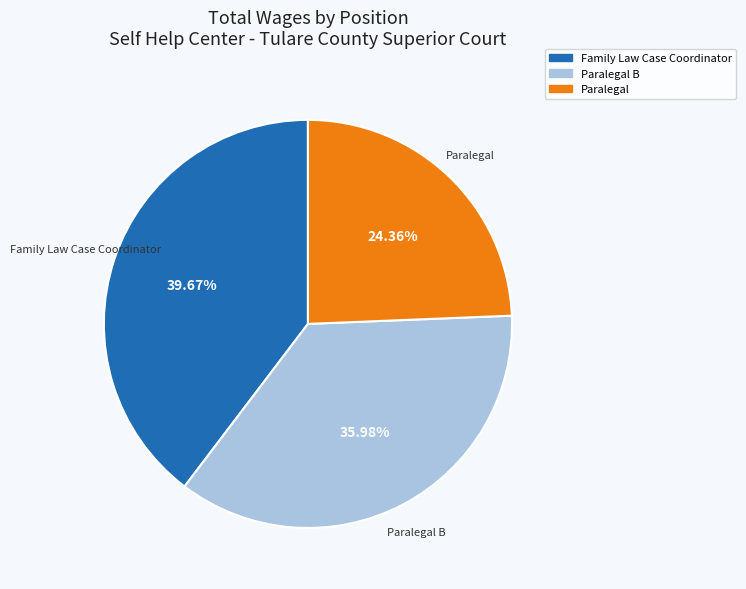

Does any single category account for the majority?

No